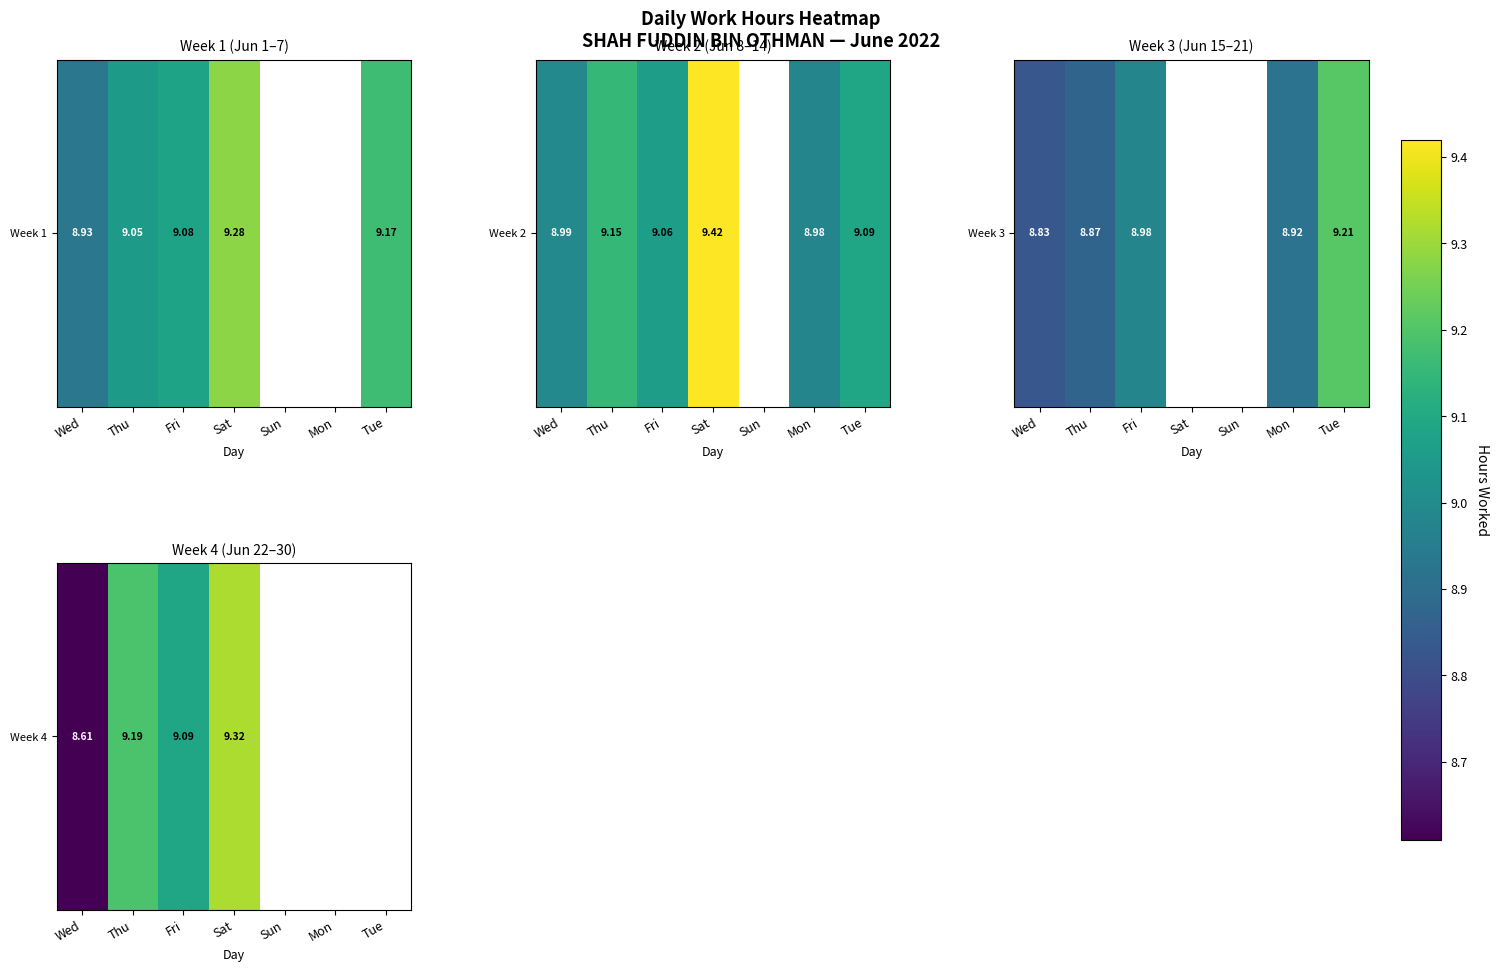

Count the number of data series in this chart.

1